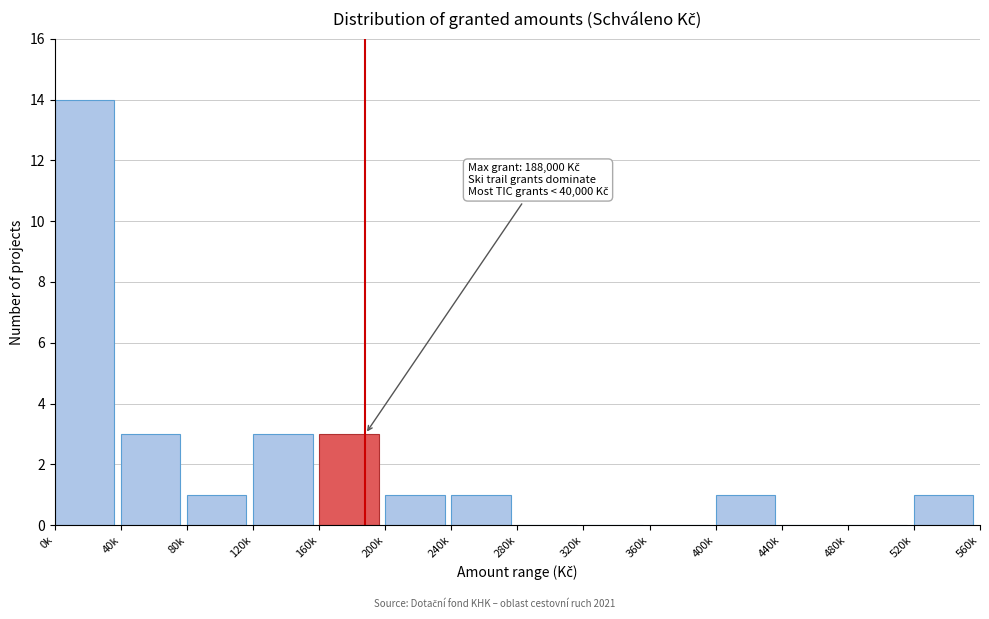

Reading left to right, transcribe all the data shown in this chart.

0k=14	40k=3	80k=1	120k=3	160k=3	200k=1	240k=1	280k=0	320k=0	360k=0	400k=1	440k=0	480k=0	520k=1